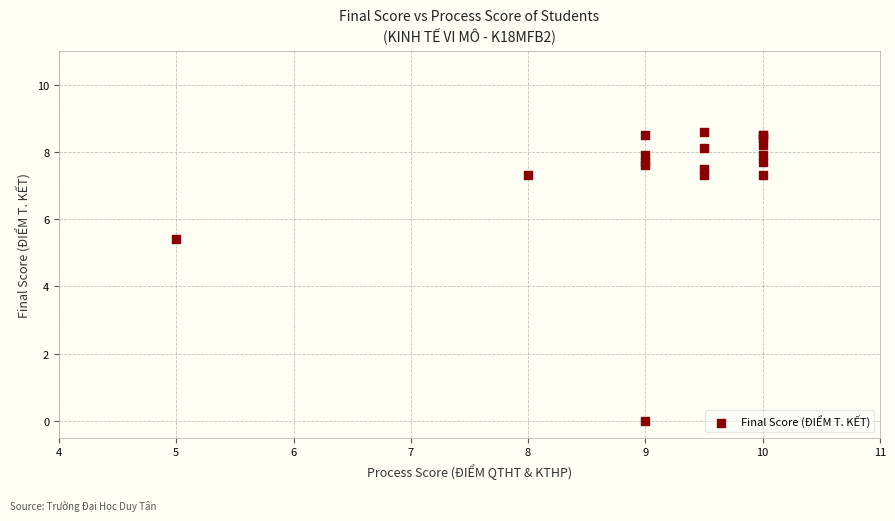

What Y value in the scatter plot is closest to 4?

5.4